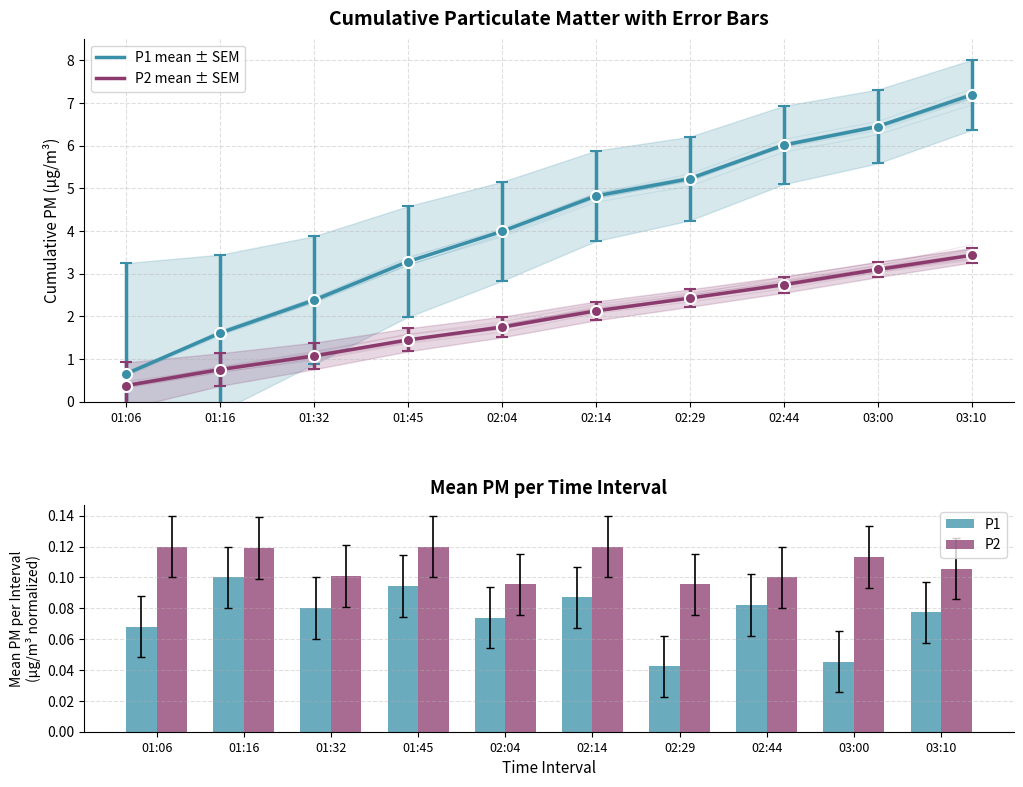

What is the total value across all series at 02:14?

7.2